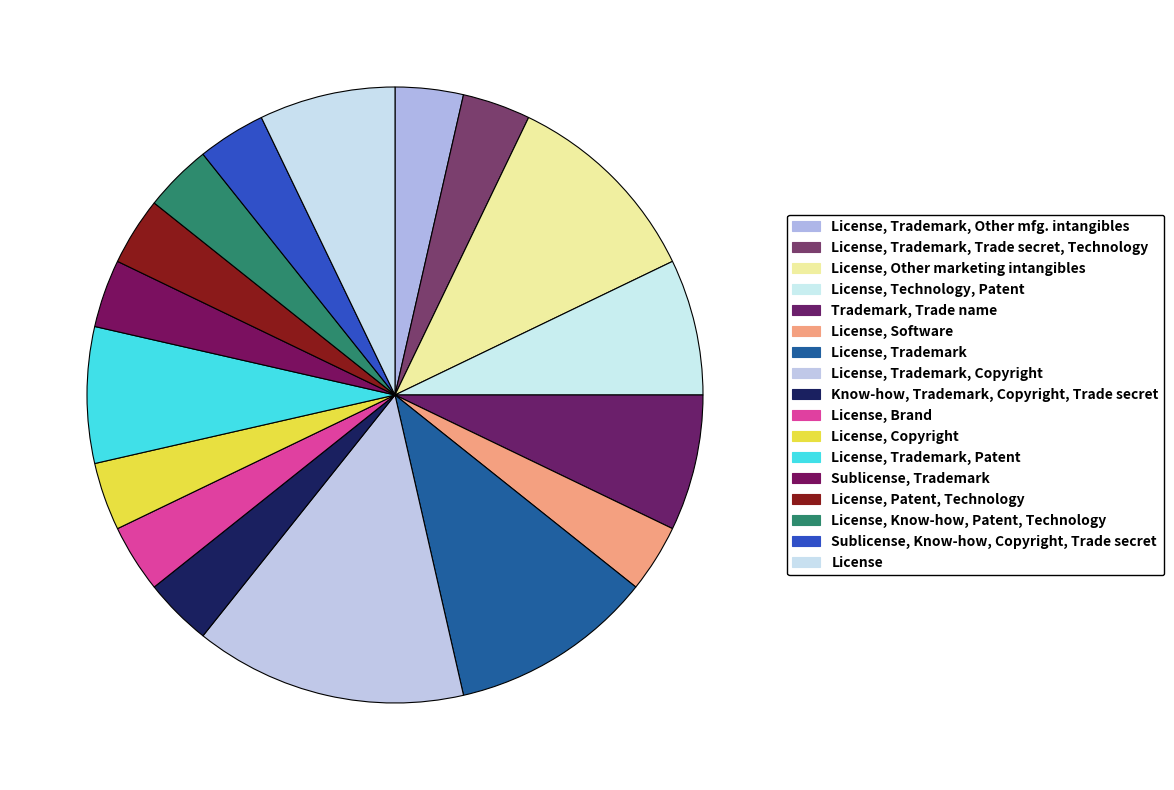

To the nearest percent, what is the difference between the largest and smallest slice percentages?

11%